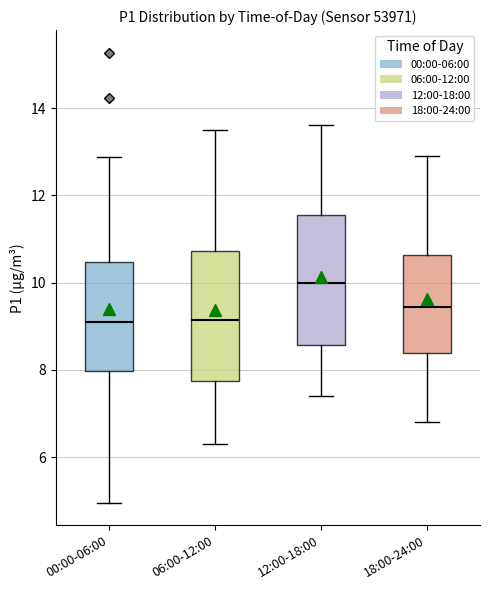

Reading left to right, read every box against the y-axis: the position of its median line, the range the box covers, and the ends of its whiskers. The values are not printed on the chart, so give them approximately, as read against the axis.

00:00-06:00: median 9.0, box 8.0 to 10.4, whiskers 5.0 to 12.8
06:00-12:00: median 9.2, box 7.8 to 10.8, whiskers 6.4 to 13.6
12:00-18:00: median 10.0, box 8.6 to 11.6, whiskers 7.4 to 13.6
18:00-24:00: median 9.4, box 8.4 to 10.6, whiskers 6.8 to 13.0